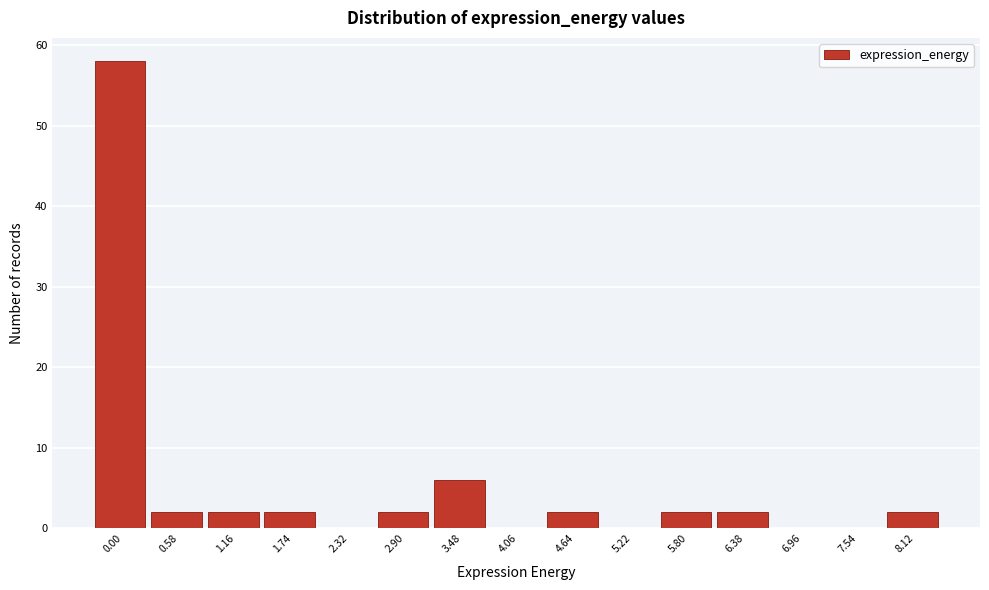

Reading right to left, list all the values displayed in this chart.

8.12=2	7.54=0	6.96=0	6.38=2	5.80=2	5.22=0	4.64=2	4.06=0	3.48=6	2.90=2	2.32=0	1.74=2	1.16=2	0.58=2	0.00=58